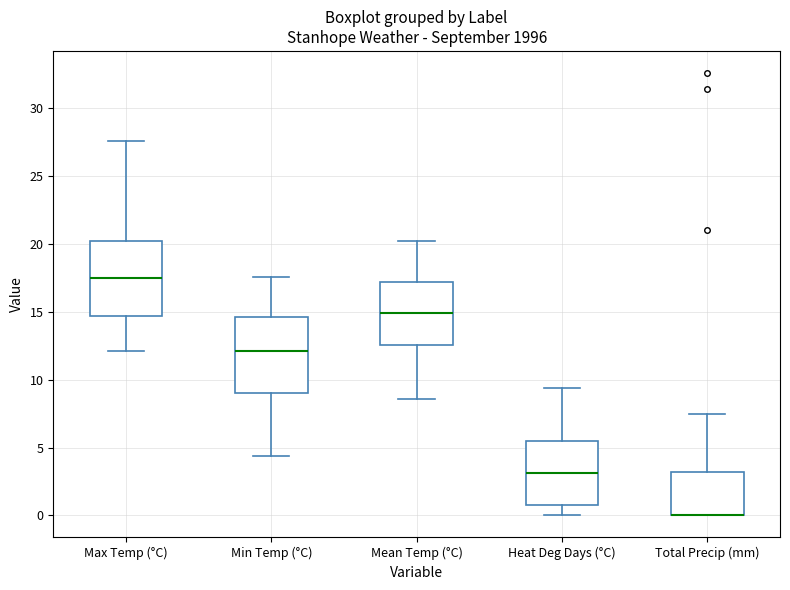

Reading left to right, read every box against the y-axis: the position of its median line, the range the box covers, and the ends of its whiskers. The values are not printed on the chart, so give them approximately, as read against the axis.

Max Temp (°C): median 17.5, box 14.5 to 20.0, whiskers 12.0 to 27.5
Min Temp (°C): median 12.0, box 9.0 to 14.5, whiskers 4.5 to 17.5
Mean Temp (°C): median 15.0, box 12.5 to 17.0, whiskers 8.5 to 20.0
Heat Deg Days (°C): median 3.0, box 1.0 to 5.5, whiskers 0.0 to 9.5
Total Precip (mm): median 0.0 (drawn on the box's lower edge), box 0.0 to 3.0, whiskers 0.0 to 7.5